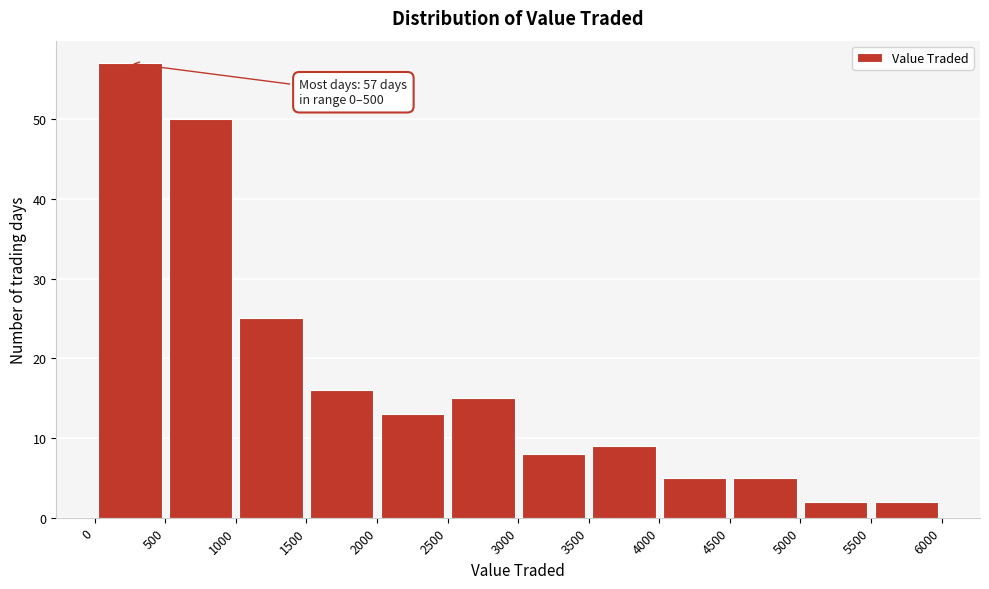

Over which range of the x-axis is the bar tallest?

0 to 500